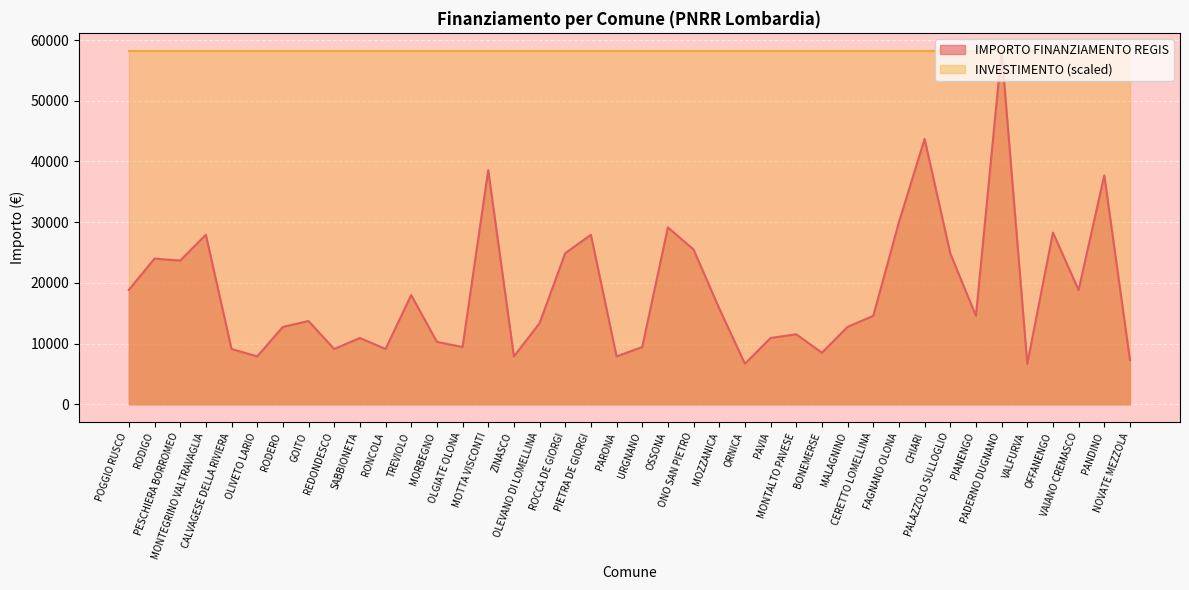

List the labels in order of value, smallest first.

ORNICA, VALFURVA, NOVATE MEZZOLA, OLIVETO LARIO, ZINASCO, PARONA, BONEMERSE, CALVAGESE DELLA RIVIERA, REDONDESCO, RONCOLA, OLGIATE OLONA, URGNANO, MORBEGNO, SABBIONETA, PAVIA, MONTALTO PAVESE, RODERO, MALAGNINO, OLEVANO DI LOMELLINA, GOITO, CERETTO LOMELLINA, PIANENGO, MOZZANICA, TREVIOLO, VAIANO CREMASCO, POGGIO RUSCO, PESCHIERA BORROMEO, RODIGO, PALAZZOLO SULLOGLIO, ROCCA DE GIORGI, ONO SAN PIETRO, MONTEGRINO VALTRAVAGLIA, PIETRA DE GIORGI, OFFANENGO, OSSONA, FAGNANO OLONA, PANDINO, MOTTA VISCONTI, CHIARI, PADERNO DUGNANO